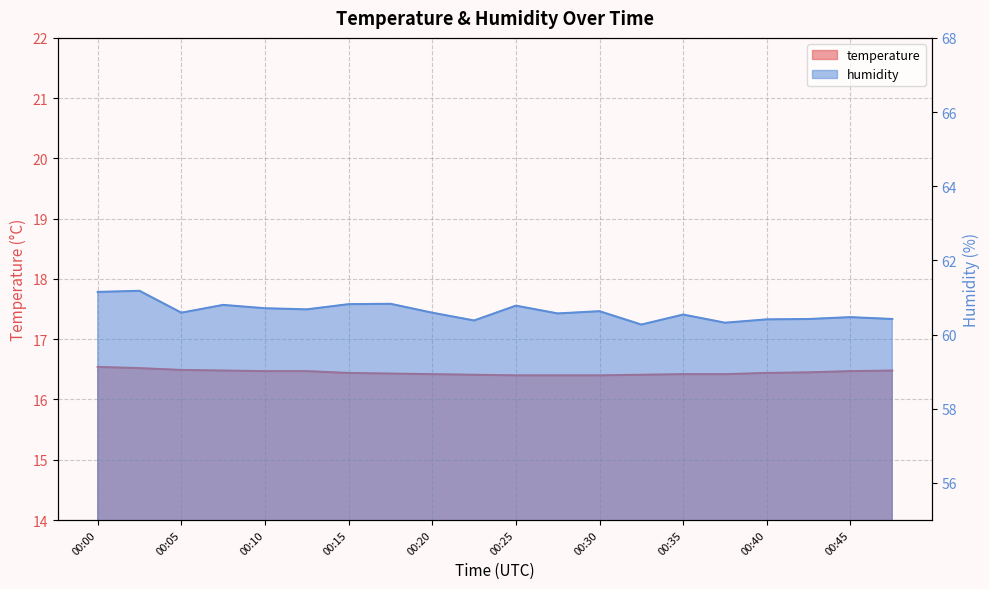

Reading left to right, what are all the values shown in this chart?

temperature: 00:00=16.5	00:03=16.5	00:05=16.5	00:08=16.5	00:10=16.5	00:13=16.5	00:15=16.4	00:18=16.4	00:20=16.4	00:22=16.4	00:25=16.4	00:27=16.4	00:30=16.4	00:32=16.4	00:35=16.4	00:37=16.4	00:40=16.4	00:42=16.4	00:45=16.5	00:47=16.5
humidity: 00:00=61.1	00:03=61.2	00:05=60.6	00:08=60.8	00:10=60.7	00:13=60.7	00:15=60.8	00:18=60.8	00:20=60.6	00:22=60.4	00:25=60.8	00:27=60.6	00:30=60.6	00:32=60.3	00:35=60.5	00:37=60.3	00:40=60.4	00:42=60.4	00:45=60.5	00:47=60.4